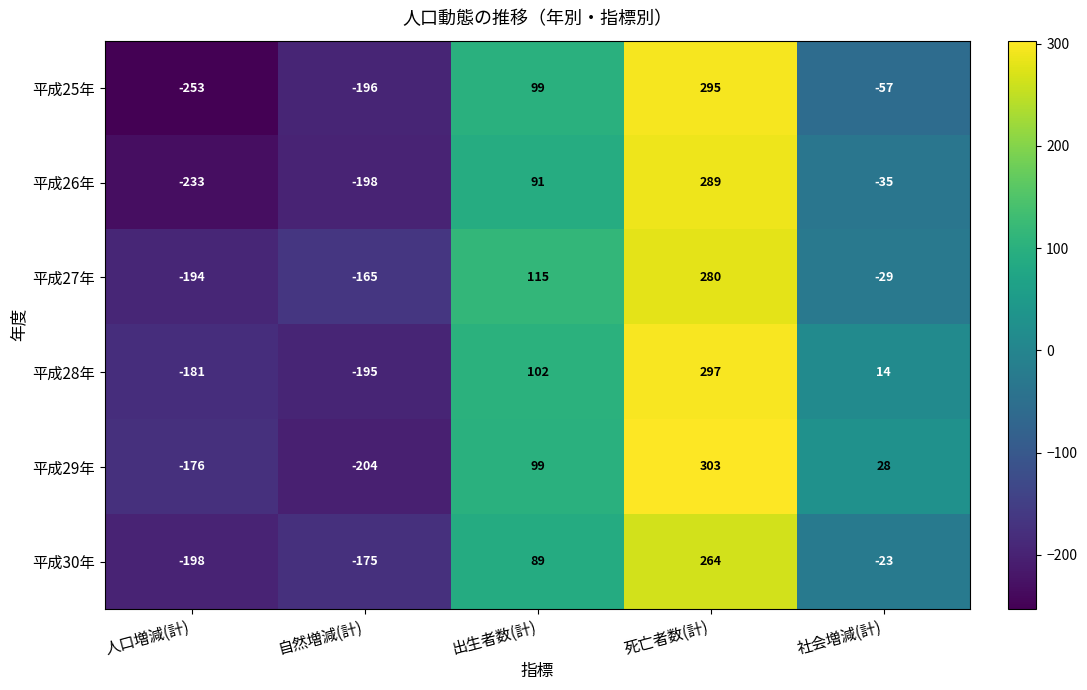

Rank the series by their maximum value, from lowest to highest.

平成30年, 平成27年, 平成26年, 平成25年, 平成28年, 平成29年